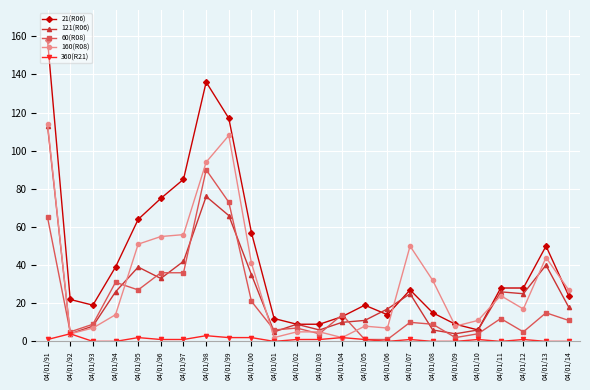

The value of 160(R08) at 04/01/06 is 7. True or false?

True